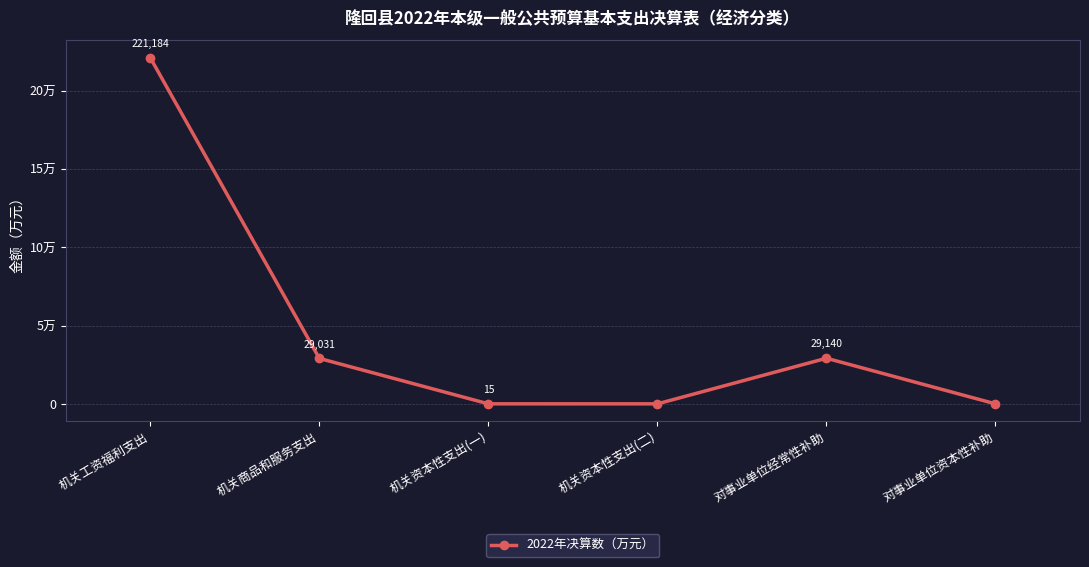

Is it true that the value at 机关工资福利支出 is 221184?

True